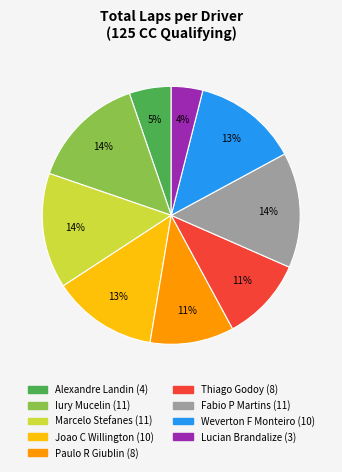

How many slices are in this pie chart?

9